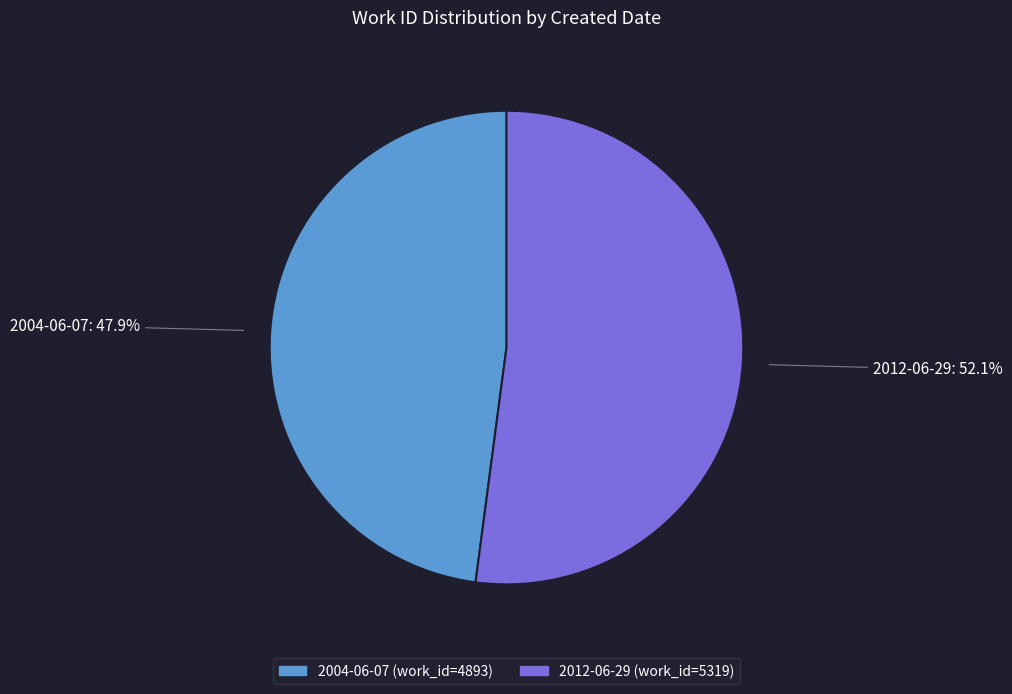

Which slice is the smallest?

2004-06-07